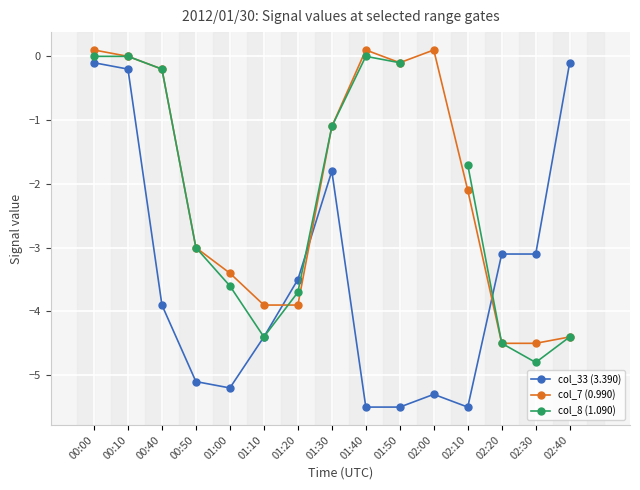

What is the difference between the col_8 (1.090) values at 02:40 and 00:50?

1.4